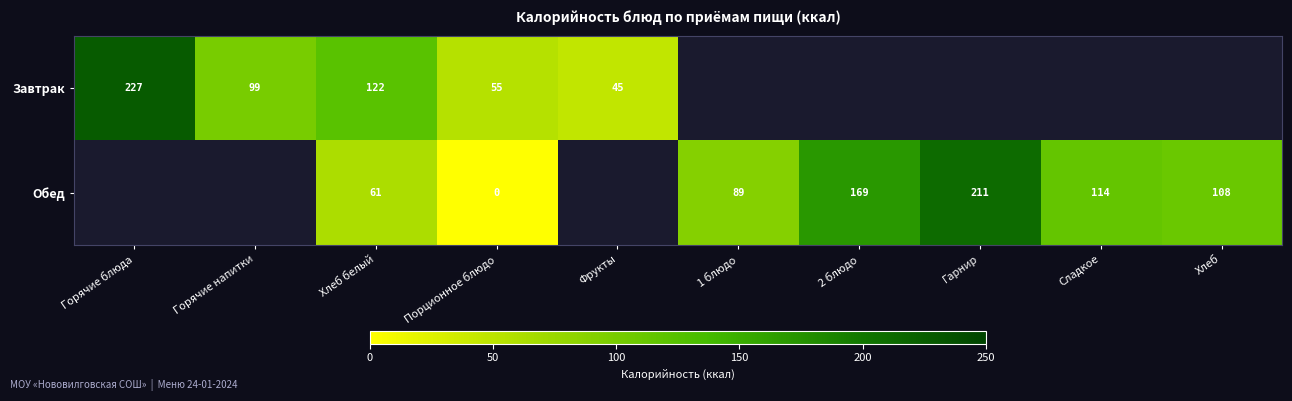

What is the spread (max minus min) of values at Хлеб белый?

61